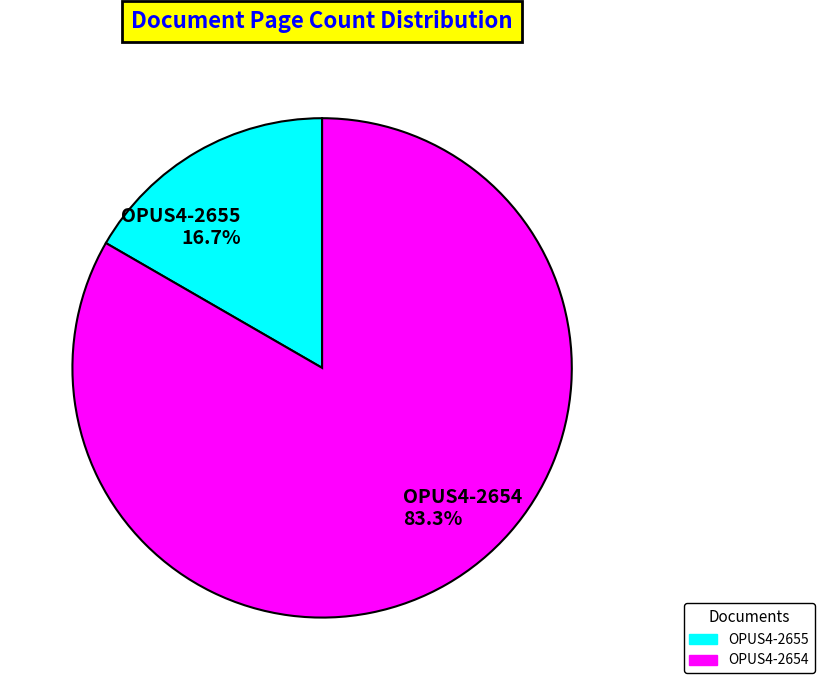

Is it true that OPUS4-2655 is 17% of the pie?

True